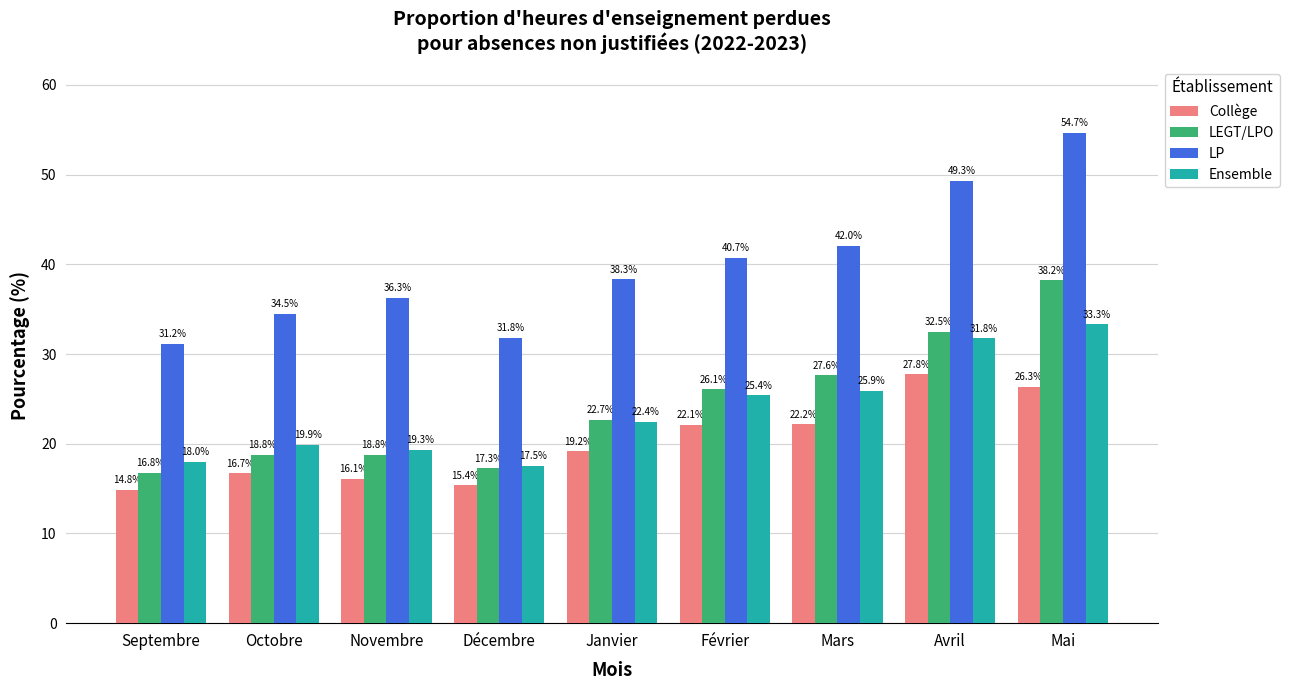

Read the LP value at Septembre.

31.2